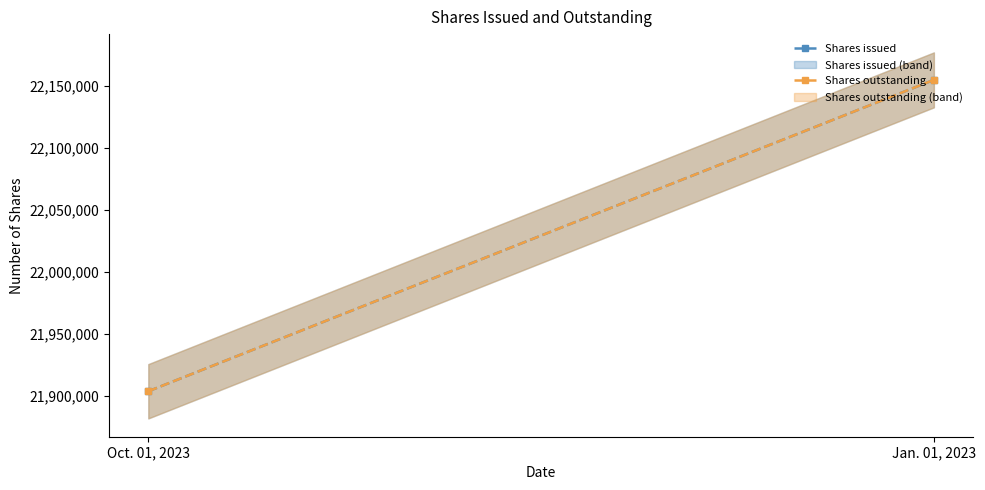

True or false: Shares issued has a value of 4418616 at Oct. 01, 2023.

False